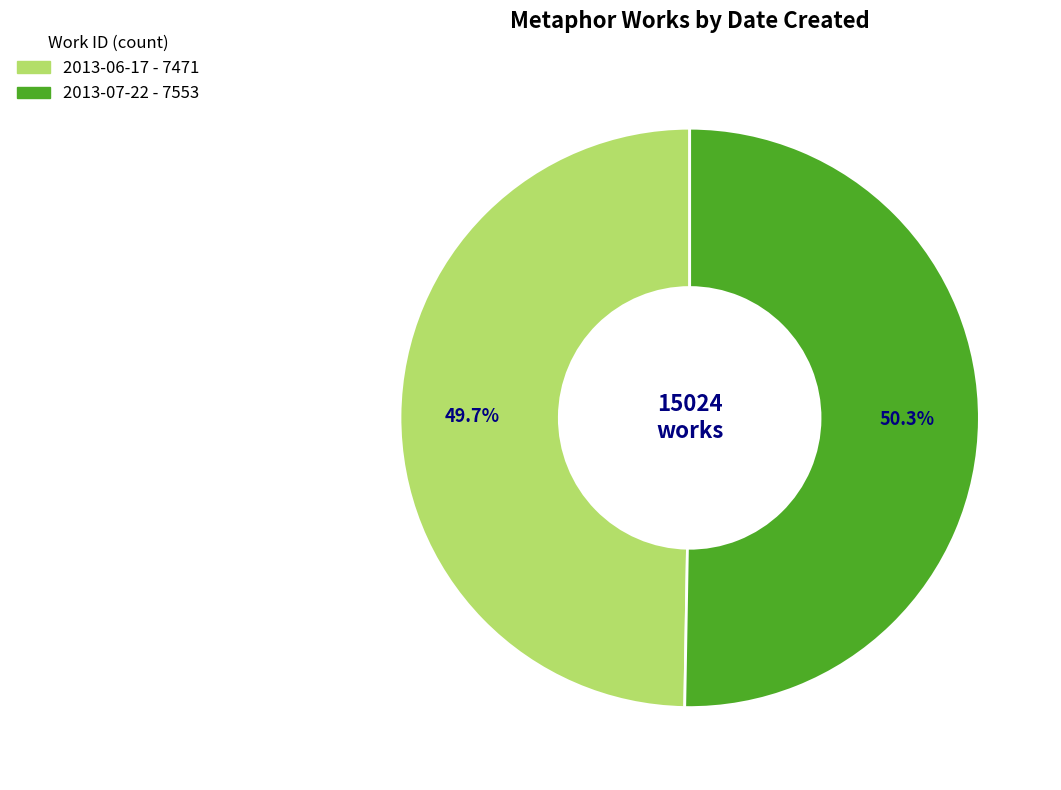

Combined, what portion of the pie is 2013-07-22 and 2013-06-17?

100.0%